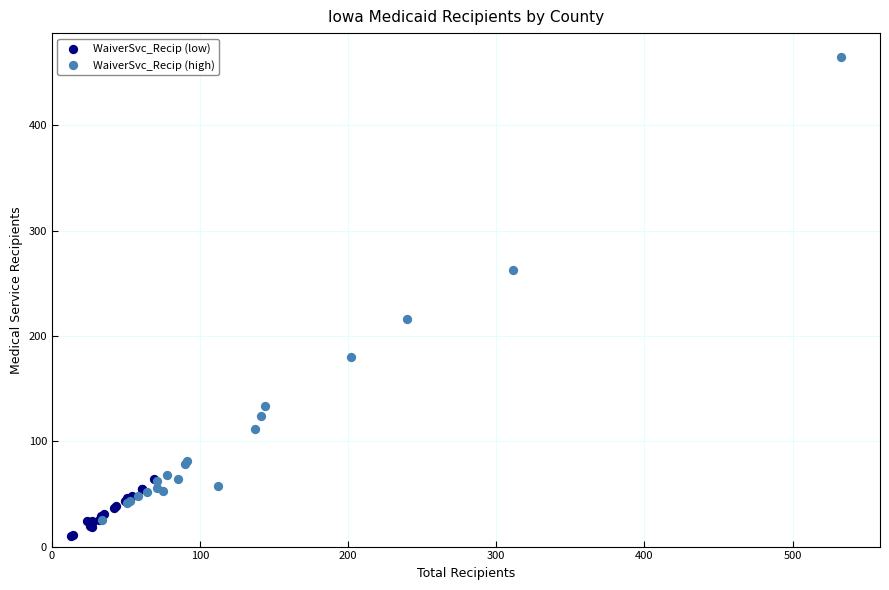

Which series reaches the minimum Y coordinate?

WaiverSvc_Recip (low)